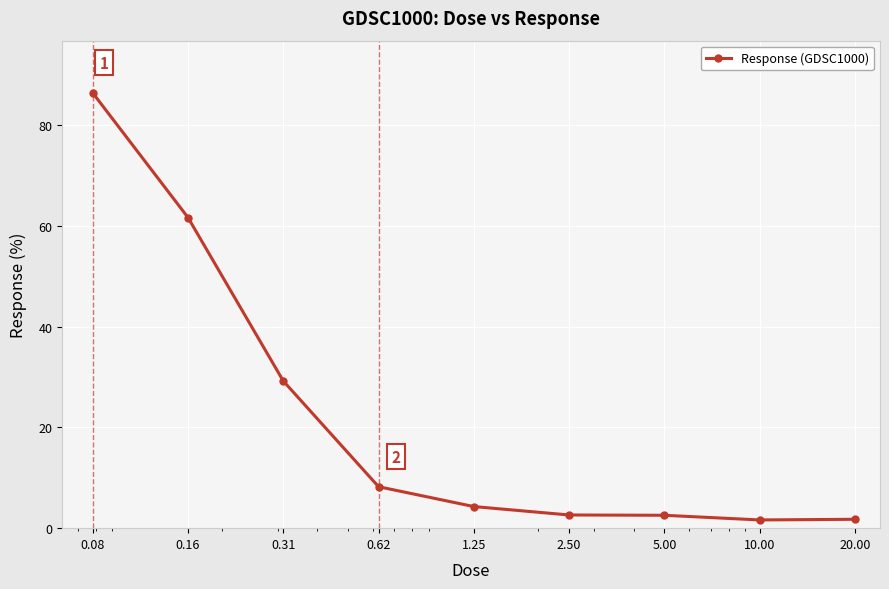

What is the difference between the second highest and minimum values?

60.1